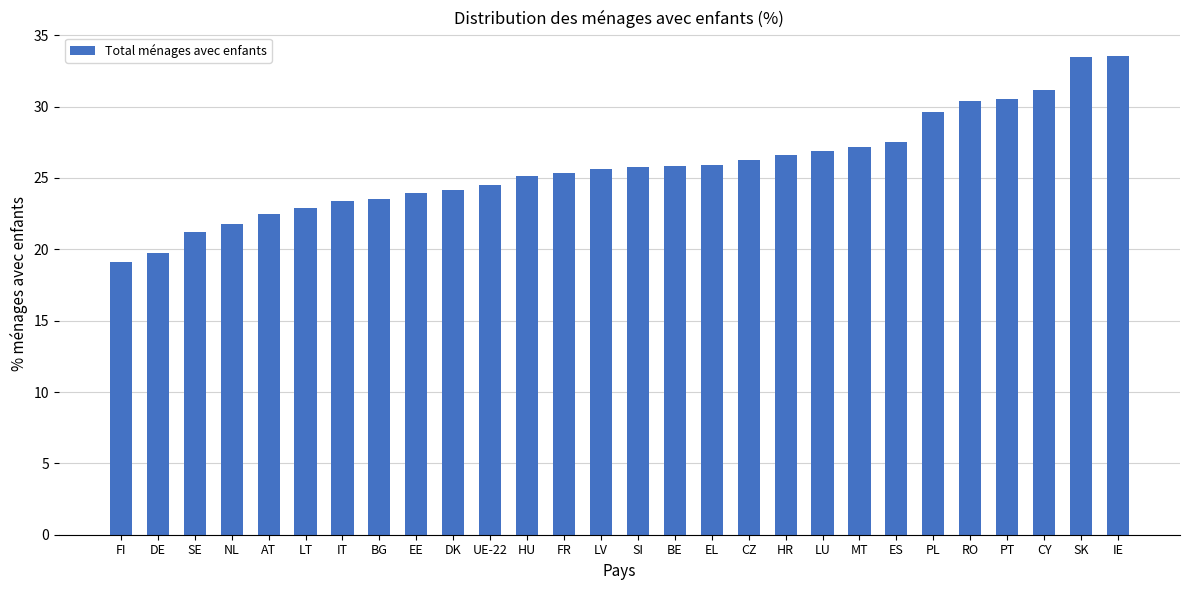

Are the bars grouped side by side (vs. stacked)?

No